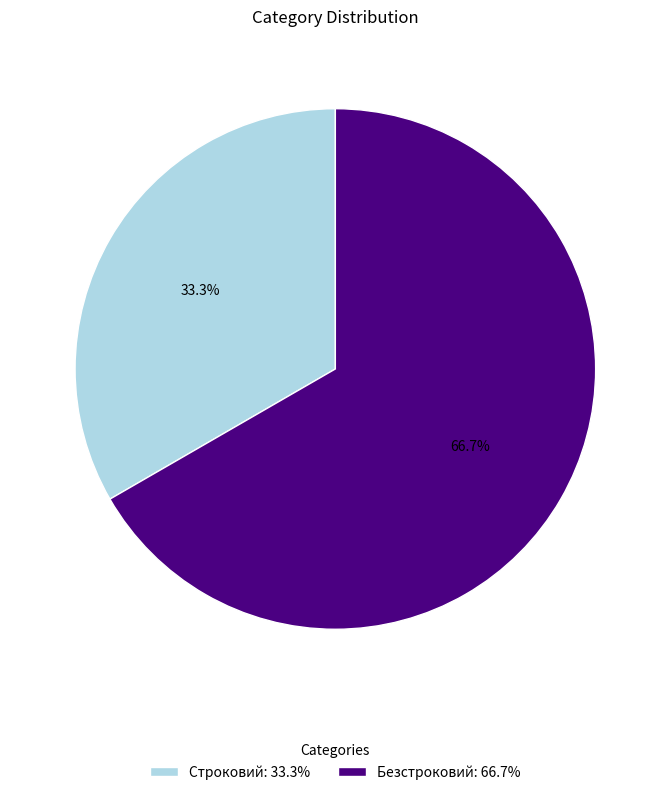

Which category has the smallest portion of the pie?

Строковий